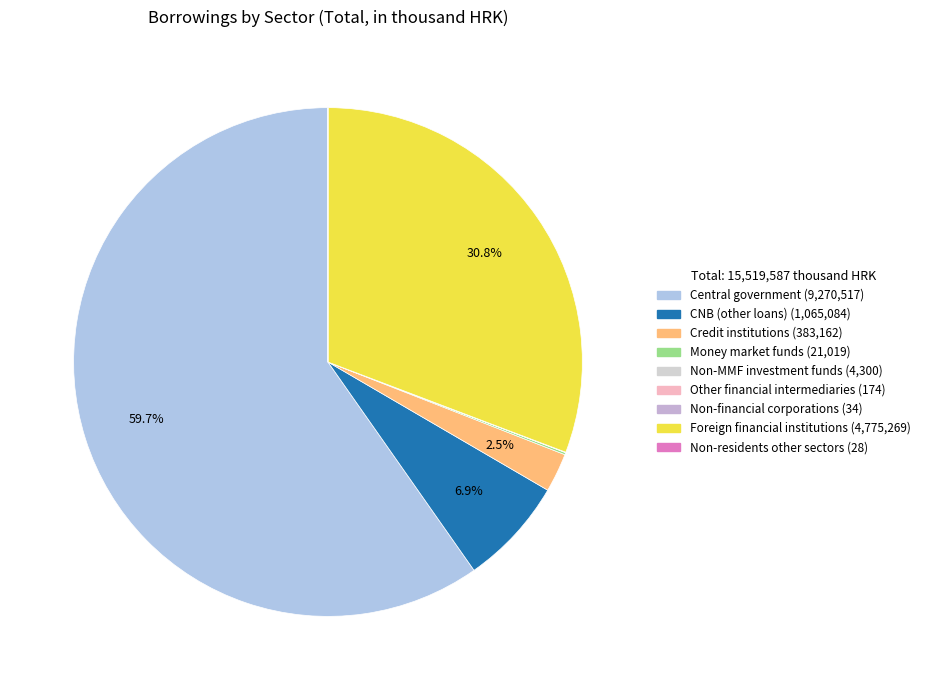

Does Central government account for over 50% of the chart?

Yes